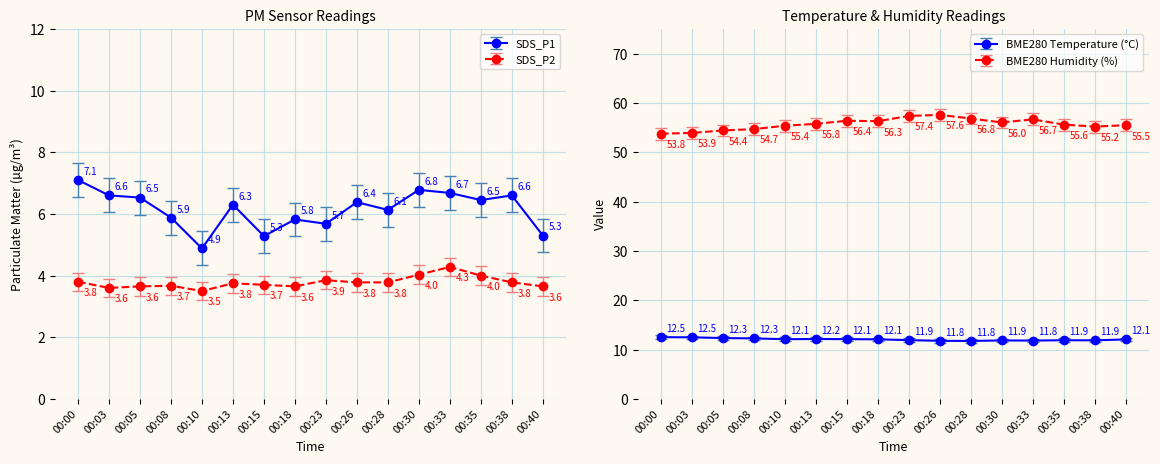

Does the chart display data point markers on the line(s)?

Yes